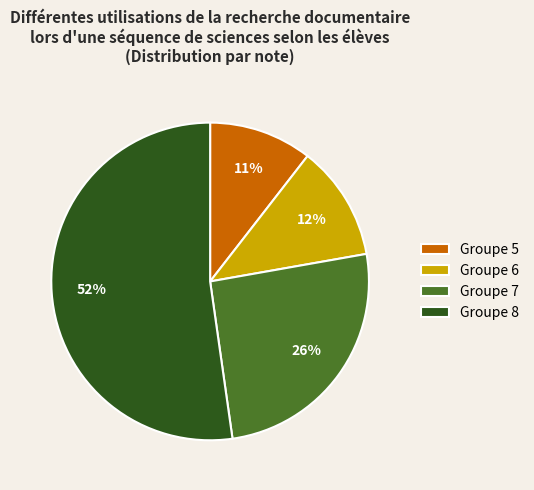

What percentage is the Groupe 6 slice, to the nearest percent?

12%